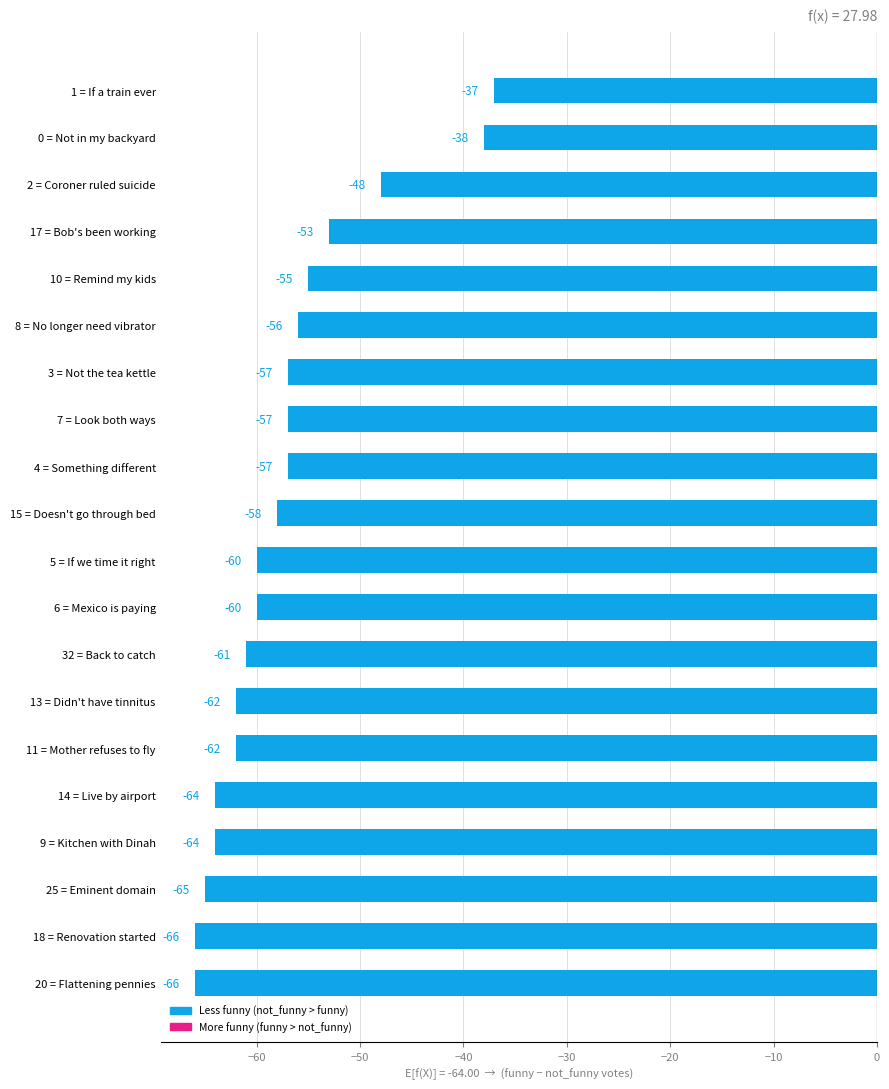

Reading top to bottom, transcribe all the data shown in this chart.

1 = If a train ever=-37	0 = Not in my backyard=-38	2 = Coroner ruled suicide=-48	17 = Bob's been working=-53	10 = Remind my kids=-55	8 = No longer need vibrator=-56	3 = Not the tea kettle=-57	7 = Look both ways=-57	4 = Something different=-57	15 = Doesn't go through bed=-58	5 = If we time it right=-60	6 = Mexico is paying=-60	32 = Back to catch=-61	13 = Didn't have tinnitus=-62	11 = Mother refuses to fly=-62	14 = Live by airport=-64	9 = Kitchen with Dinah=-64	25 = Eminent domain=-65	18 = Renovation started=-66	20 = Flattening pennies=-66